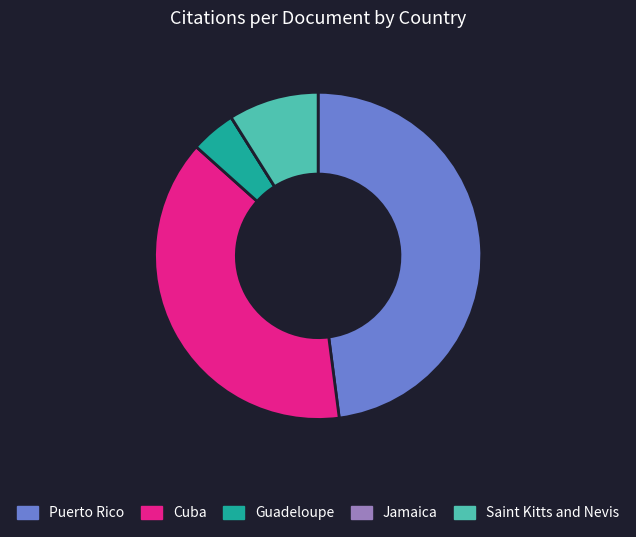

Is it true that Cuba is 39% of the pie?

True